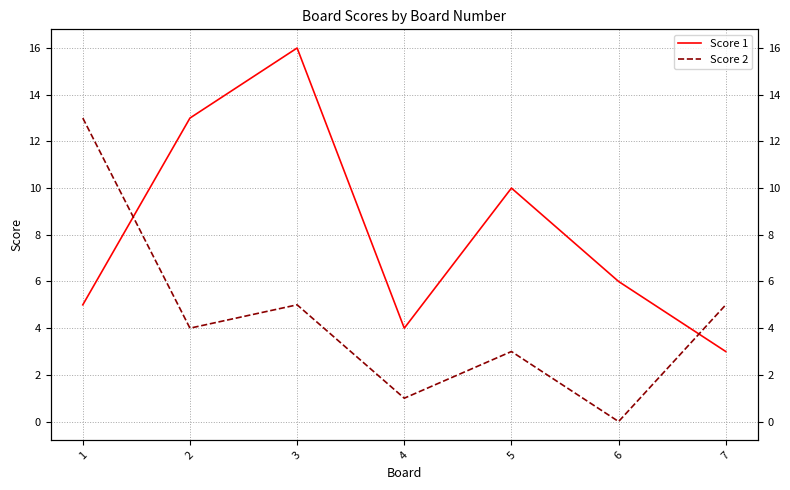

How many data points does each series have?

7